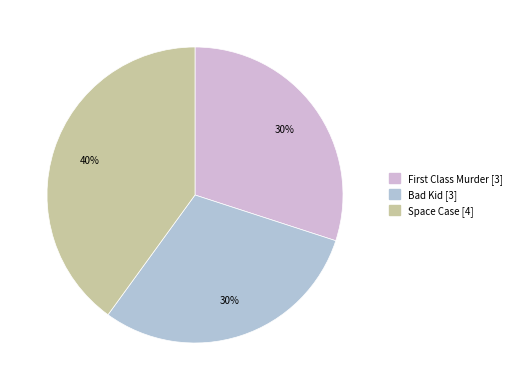

How many slices are in this pie chart?

3